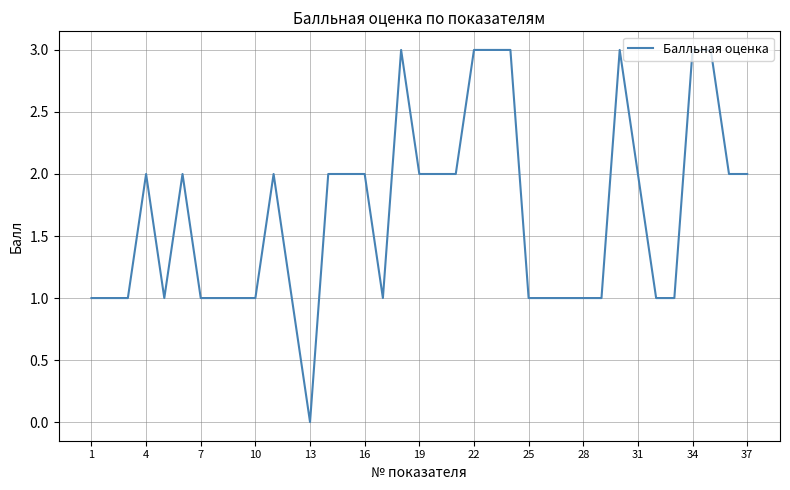

What is the greatest value displayed?

3